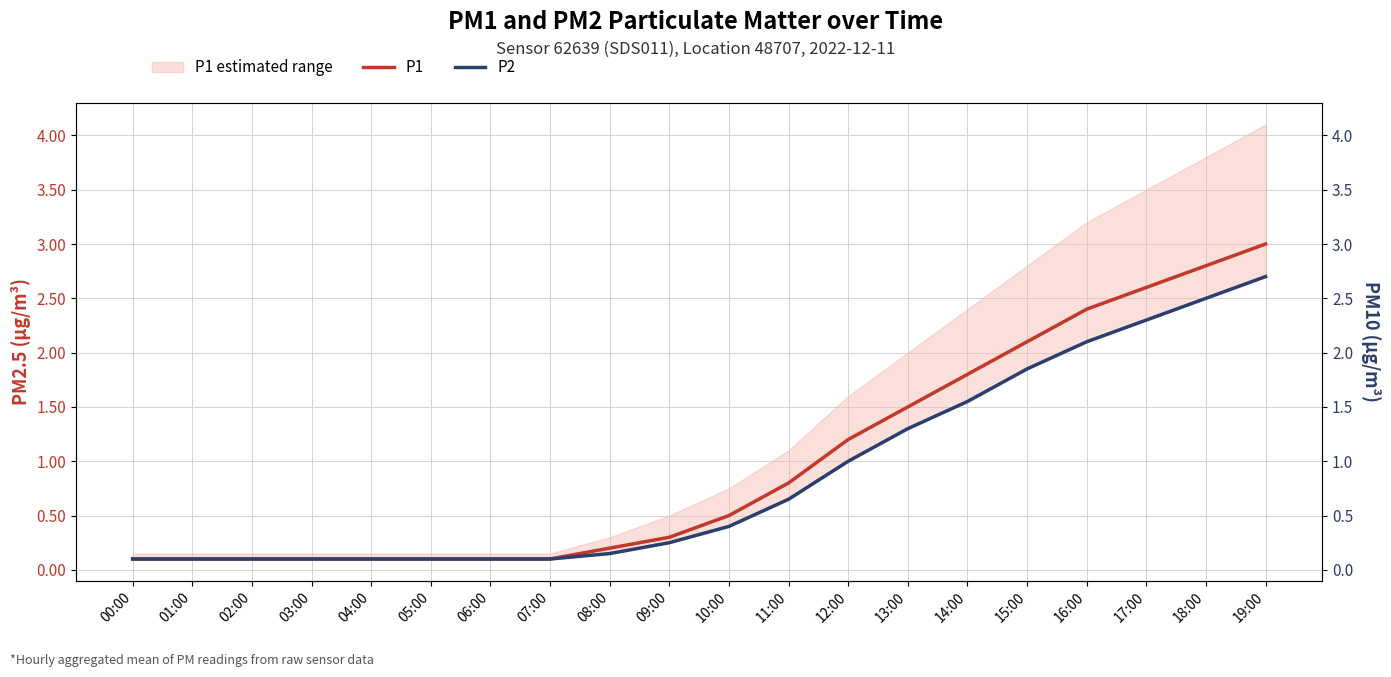

What is the label of the 9th point from the left?

08:00